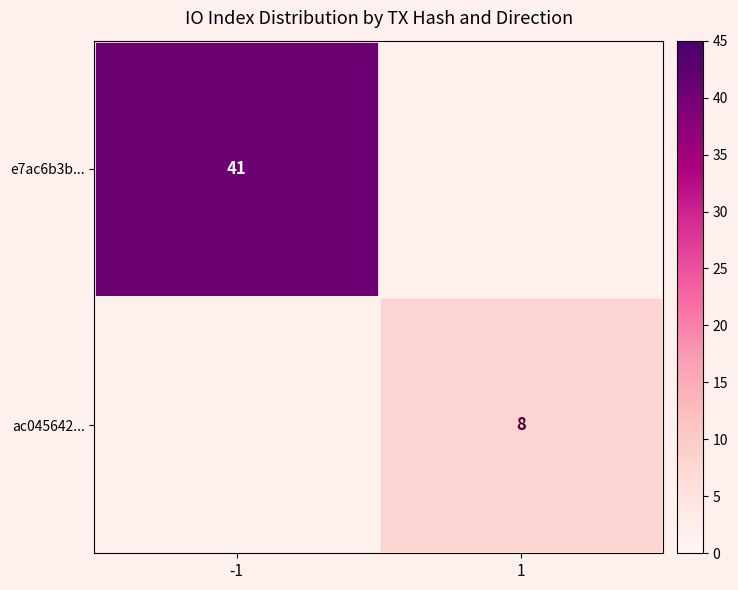

At which category does the chart reach its peak across all series?

-1